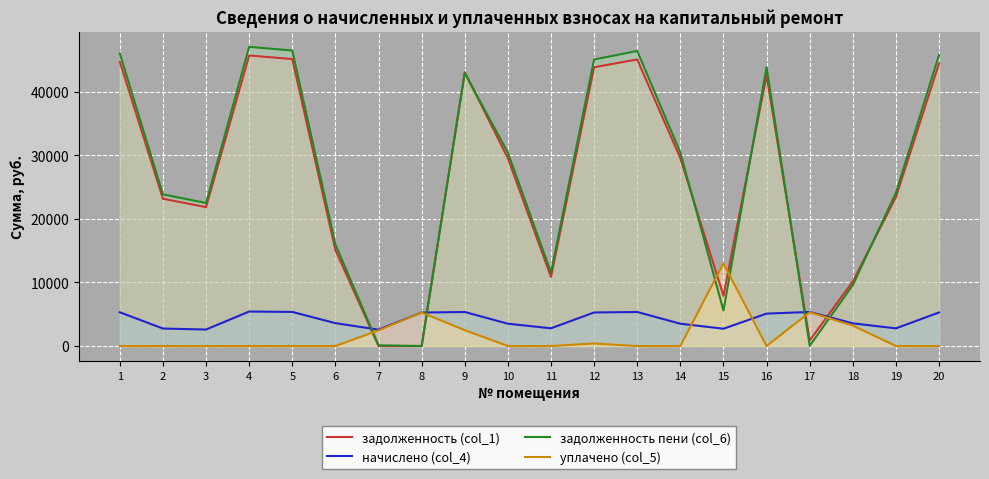

The value of начислено (col_4) at 15 is 2723.0. True or false?

True